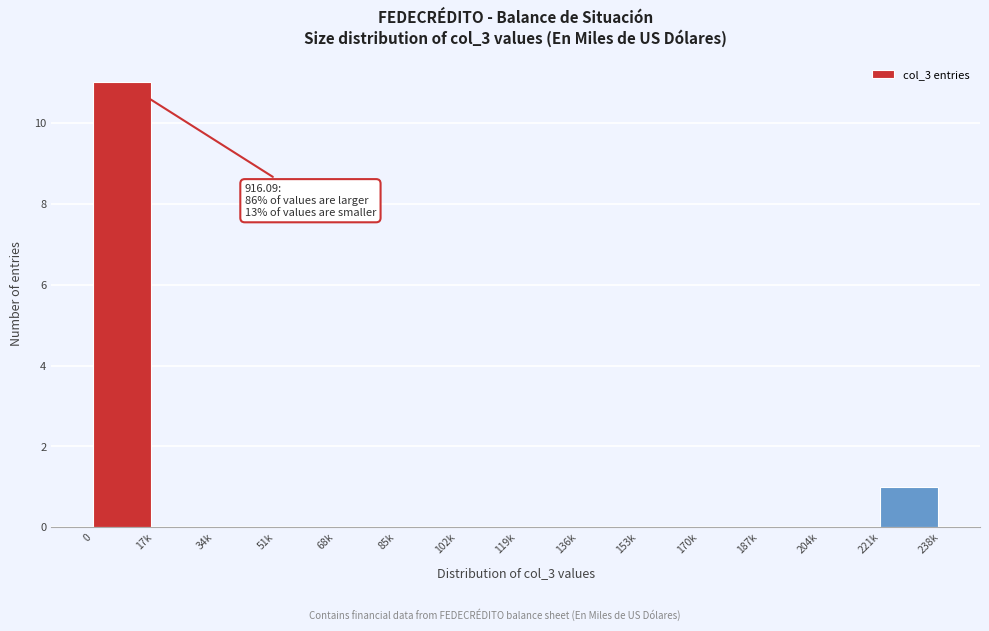

Reading right to left, extract all data points from this chart.

221k=1	204k=0	187k=0	170k=0	153k=0	136k=0	119k=0	102k=0	85k=0	68k=0	51k=0	34k=0	17k=0	0=11